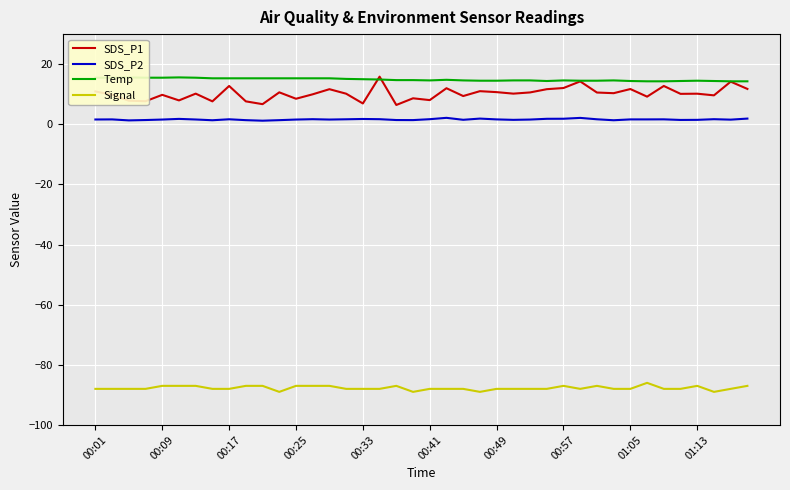

The value of Signal at 00:33 is -154.8. True or false?

False